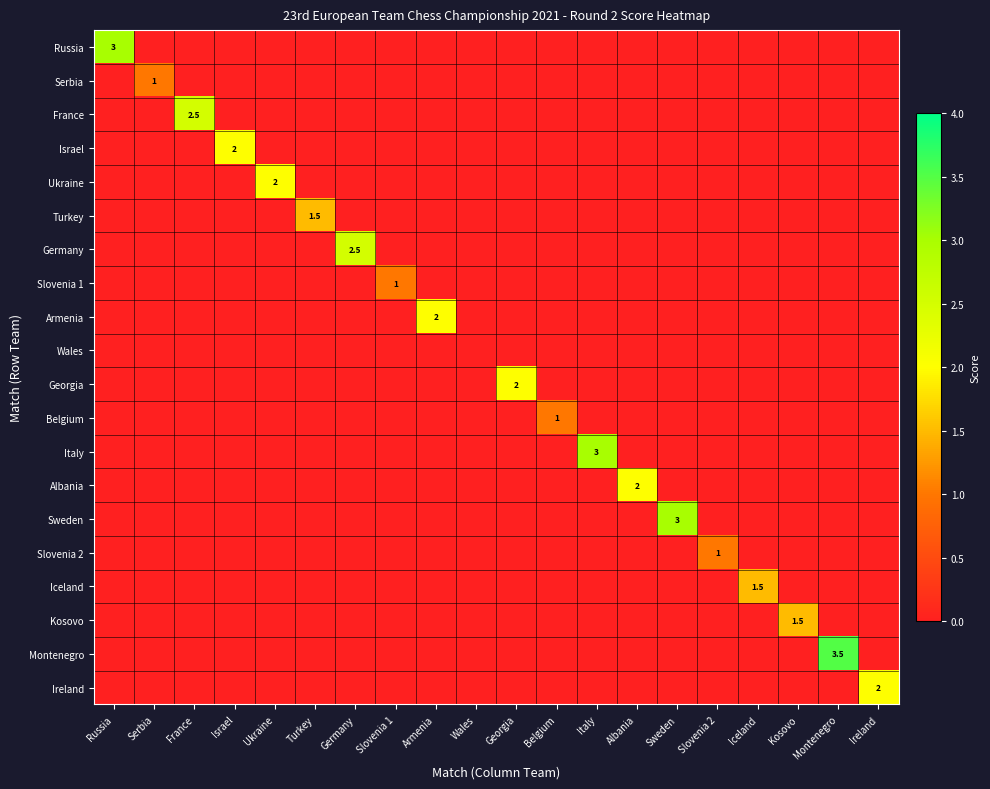

Between Slovenia 1 and Georgia, which series saw the biggest shift?

Georgia